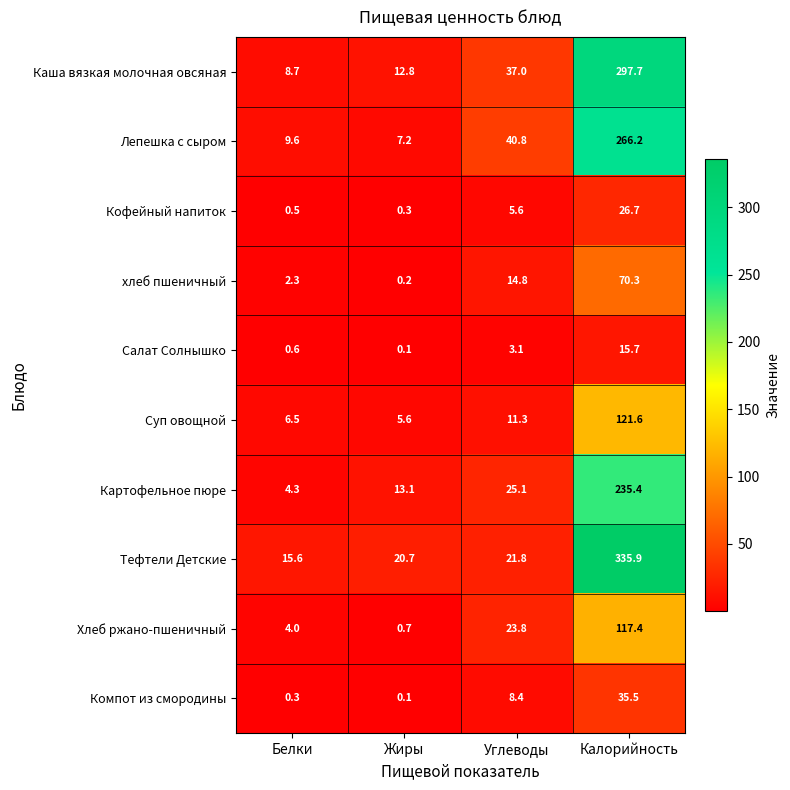

Is the value of хлеб пшеничный at Белки greater than the value of Лепешка с сыром at Белки?

No